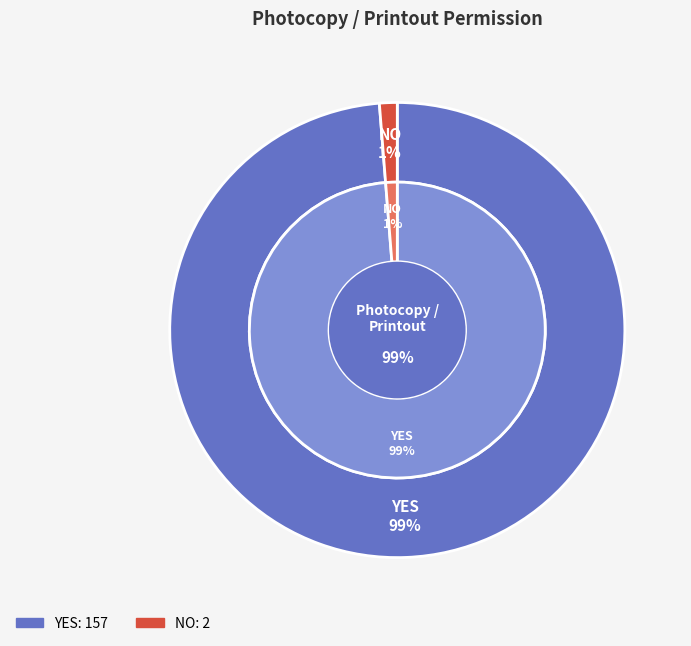

Count the number of slices in the pie.

2